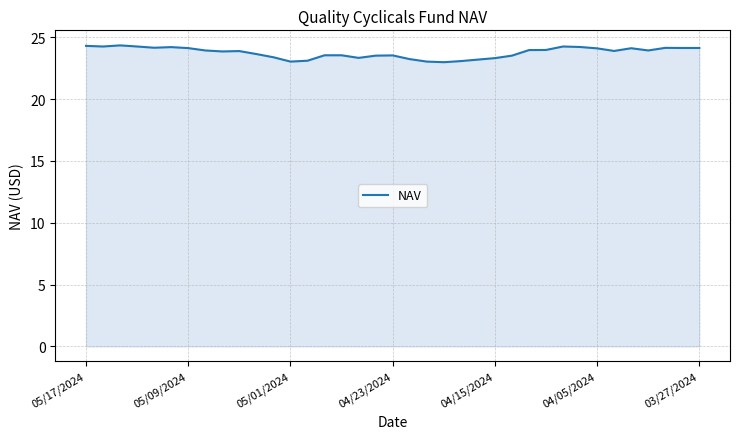

What is the difference between the maximum and minimum values?

1.4